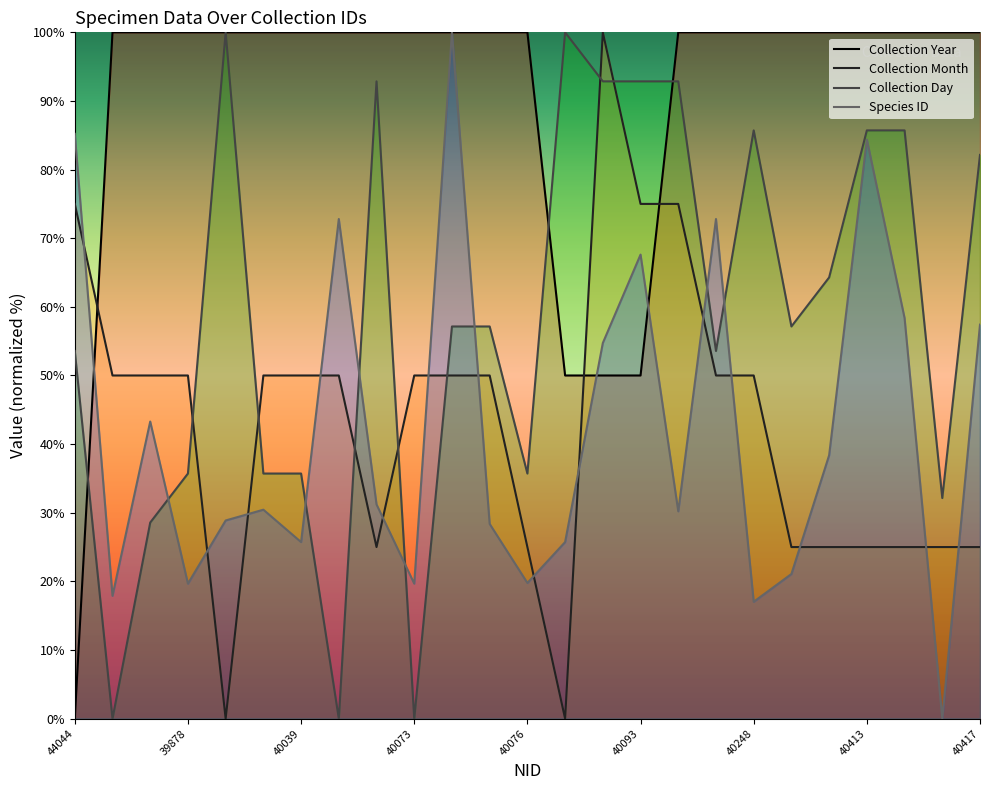

What is the total value across all series at 40413?

295.1